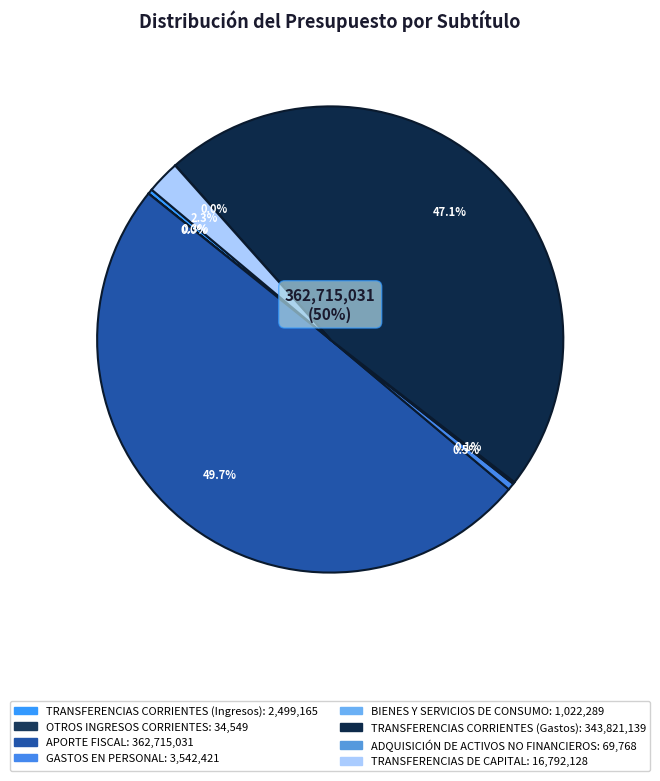

Is there a majority slice in this chart?

No